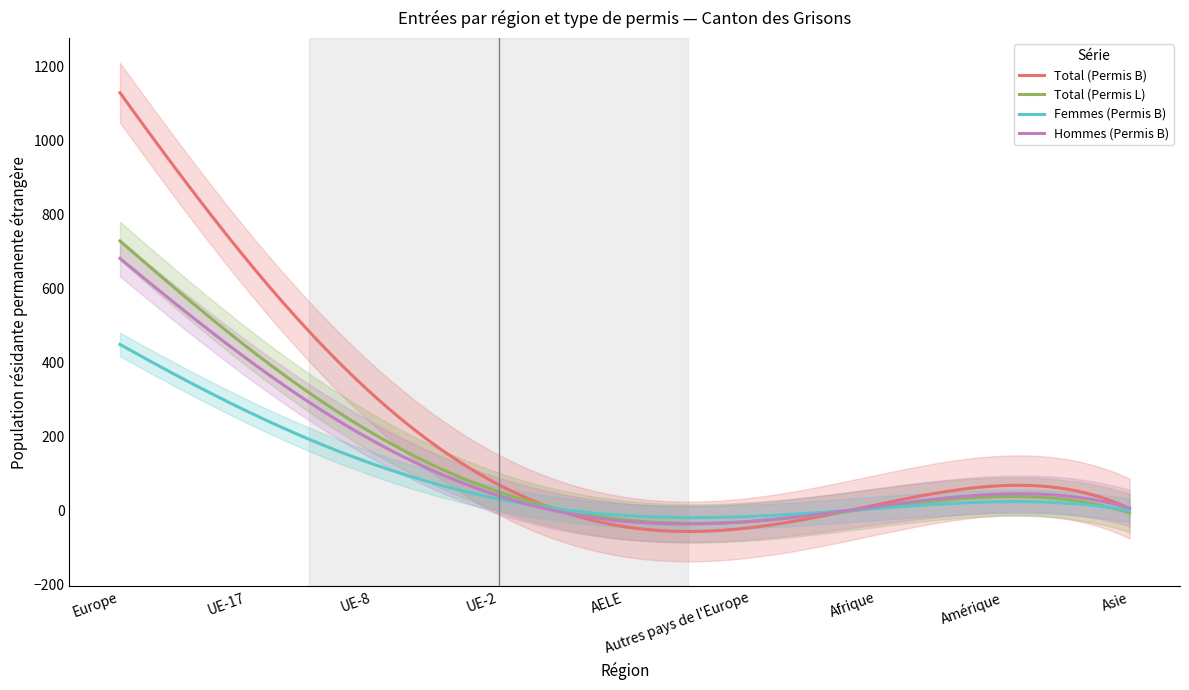

True or false: Femmes (Permis B) and Hommes (Permis B) intersect in this chart.

True